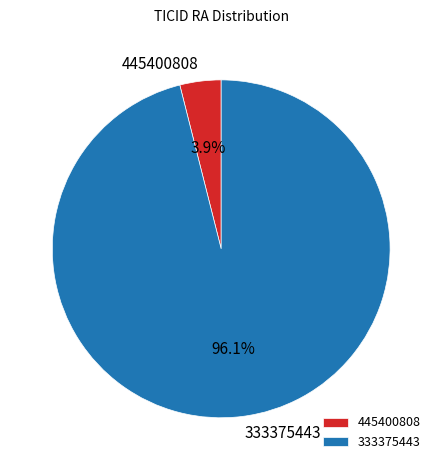

How many slices are in this pie chart?

2